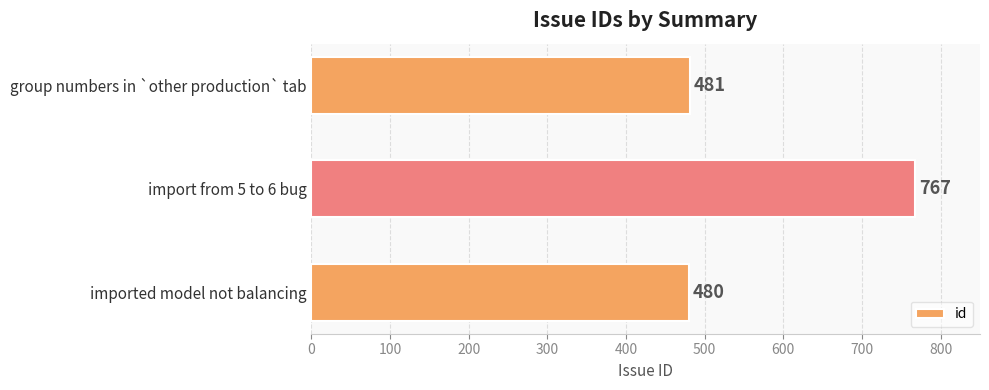

Reading top to bottom, what are all the values shown in this chart?

group numbers in `other production` tab=481	import from 5 to 6 bug=767	imported model not balancing=480